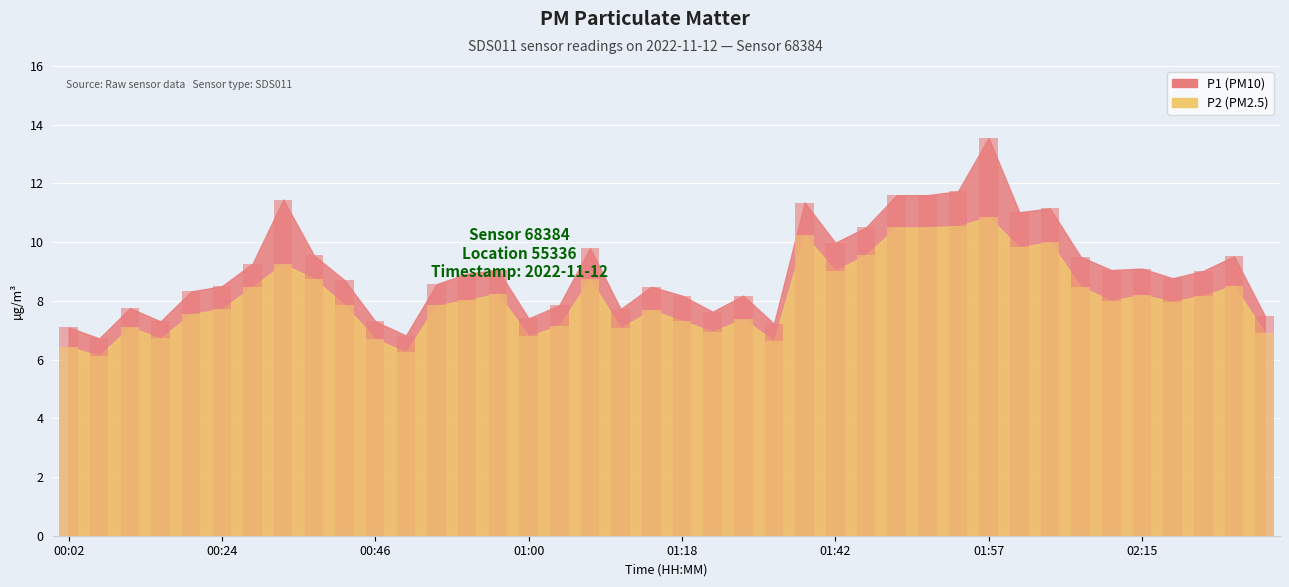

How many data points in P1 are less than 8?

12